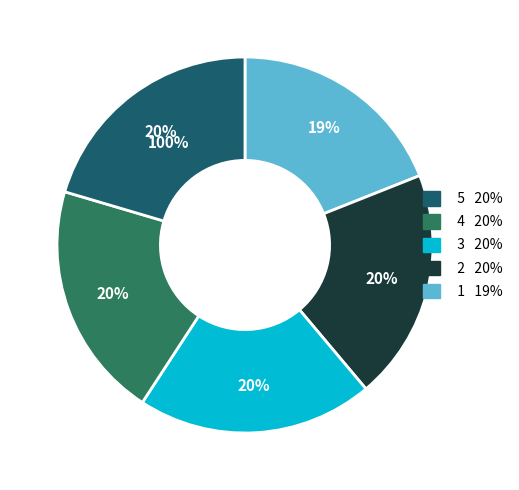

How many segments does this pie chart have?

5